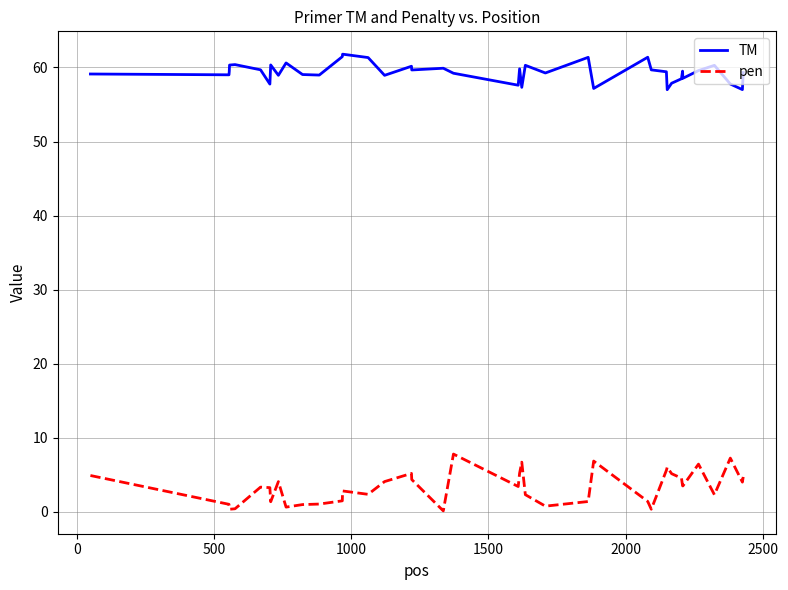

List the series in order of their peak value, highest first.

TM, pen